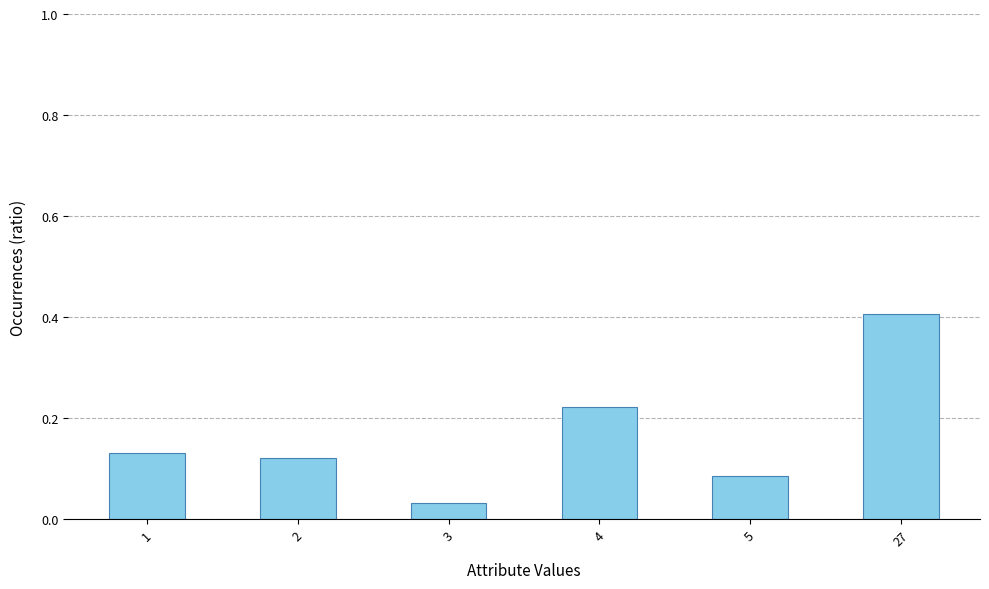

List the labels in order of value, smallest first.

3, 5, 2, 1, 4, 27